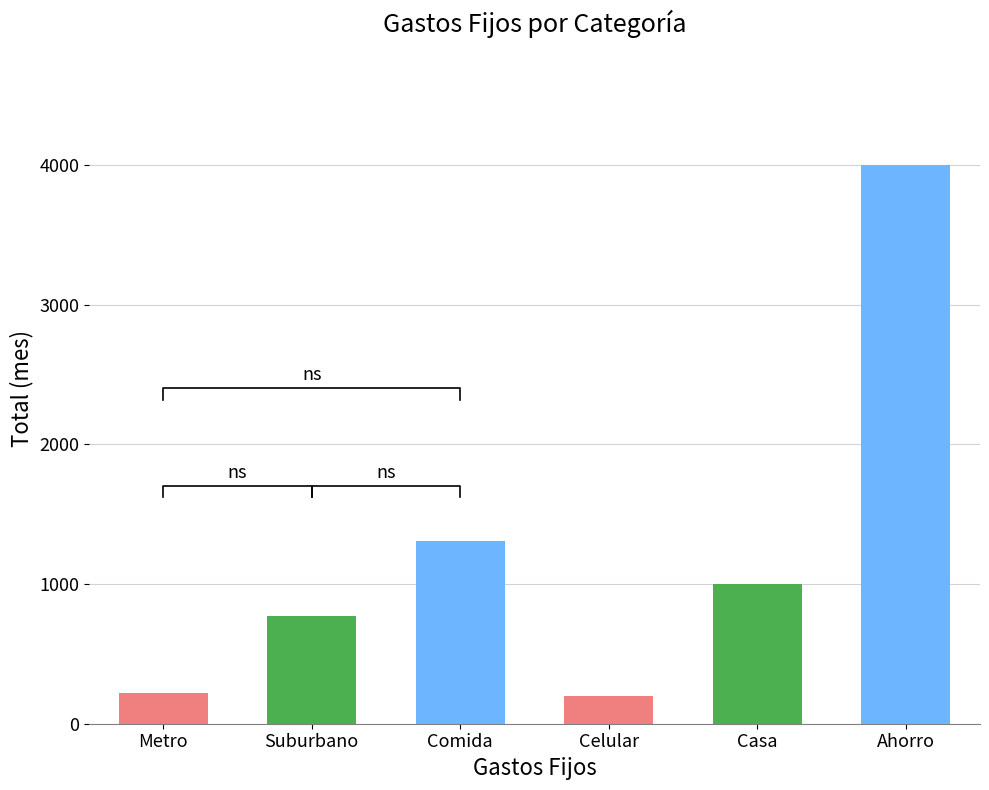

What is the sum of the values at Comida and Casa?

2310